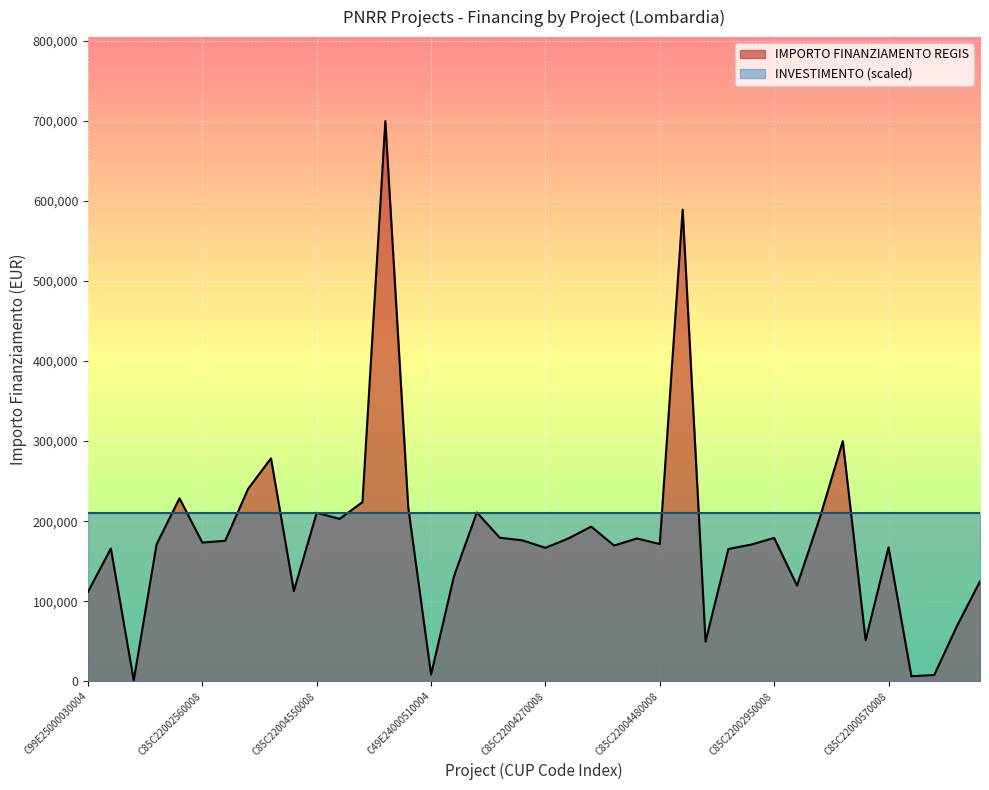

Rank the categories by value from highest to lowest.

C85C22004240008, C85C22004490008, C99E24000160004, C19E24000320004, C85C22003690008, C85C22003700008, C85C22003950008, C85C22003840008, C85C22004400008, C85C22004550008, C85C22001510008, C85C22003960008, C85C22003090008, C85C22003970008, C85C22002950008, C85C22002870008, C85C22004610008, C85C22000950008, C85C22003480008, C85C22002560008, C85C22004480008, C85C22002890008, C85C22001380008, C85C22001770008, C85C22000570008, C85C22004270008, C19E25000060004, C85C22002780008, C85C22000770008, C85C22000050008, C85C22002850008, C29E24000390004, C99E25000030004, C19E24000120004, C69E24000370004, C85C22004510008, C49E24000510004, C49E24000140004, C85C22002710008, C49E25000030004